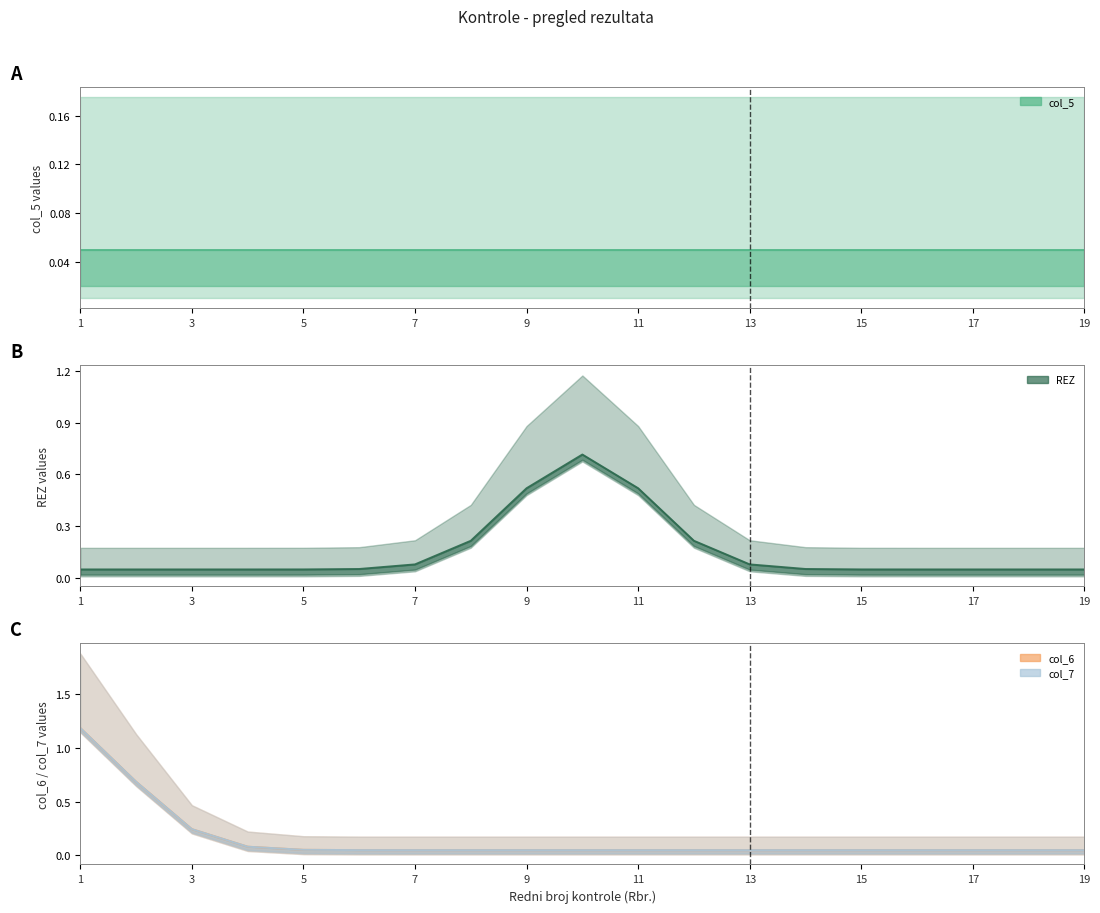

At which label is col_5 closest to 0?

1